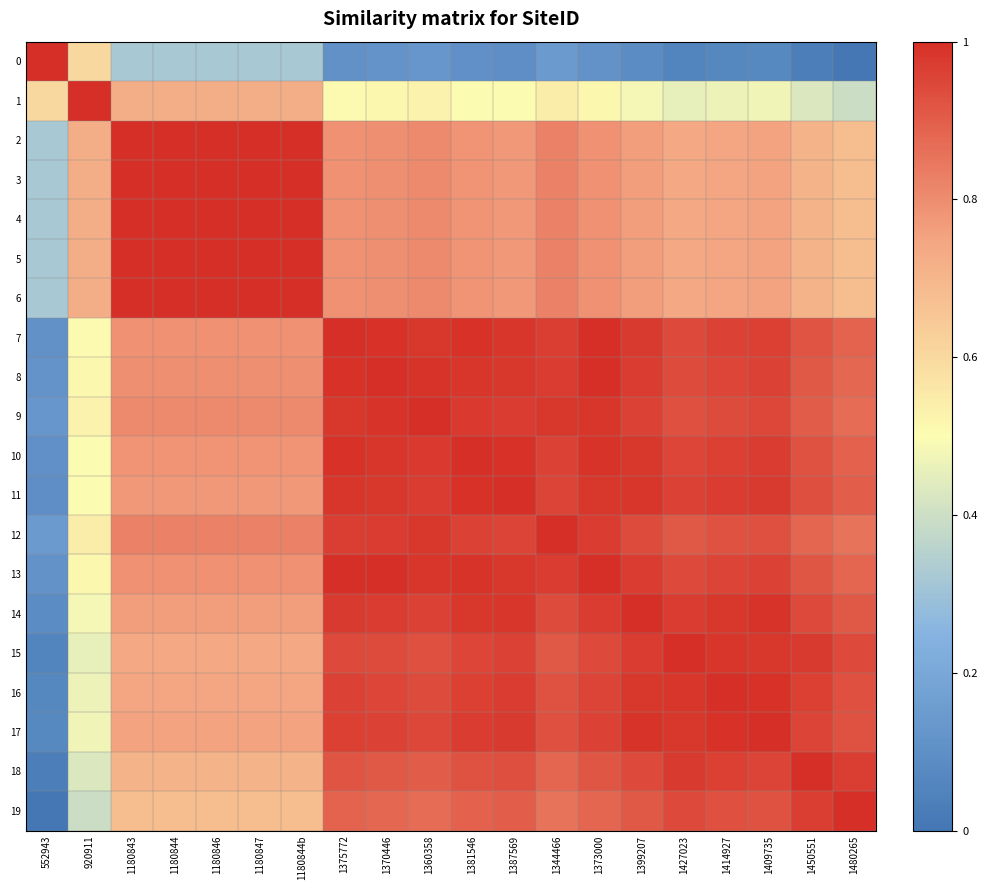

Between 1180844 and 552943, which is larger?

552943